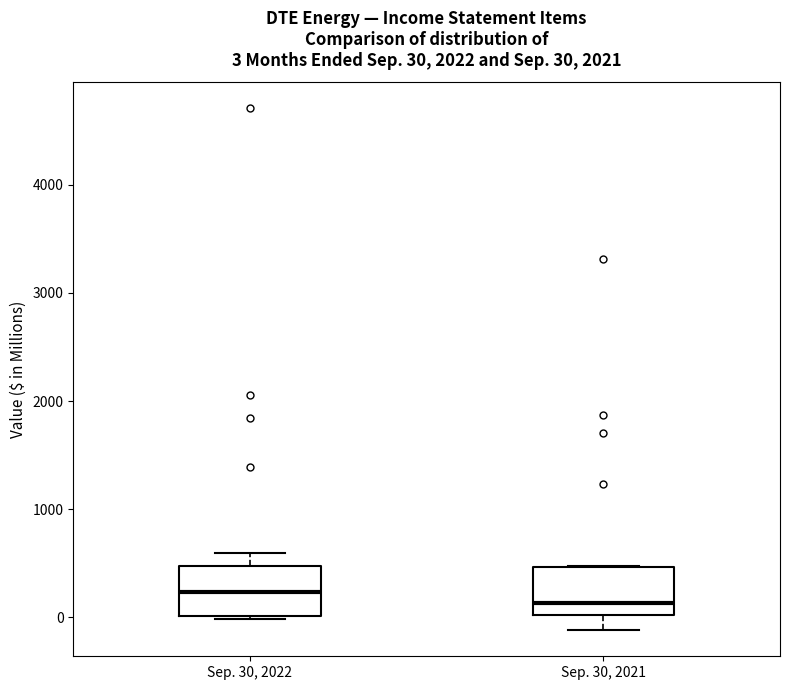

Which box has the highest median line?

Sep. 30, 2022